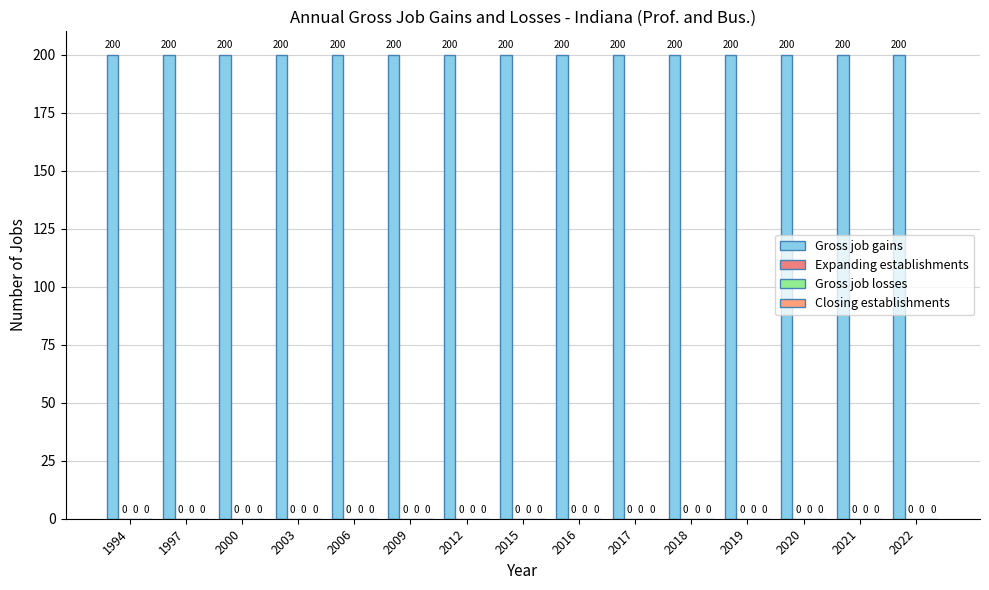

What is the approximate value of Gross job gains at 2018?

200